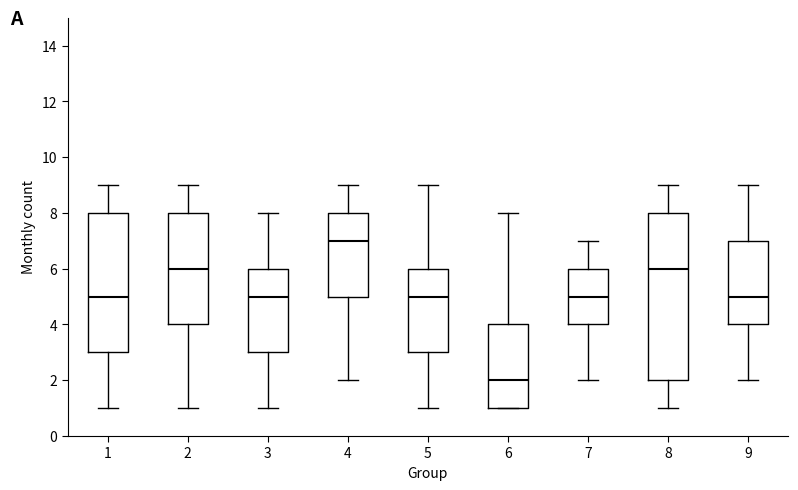

Where is the upper edge of the box at x = 3 on the y-axis? The values are not printed on the chart, so give them approximately, as read against the axis.

6